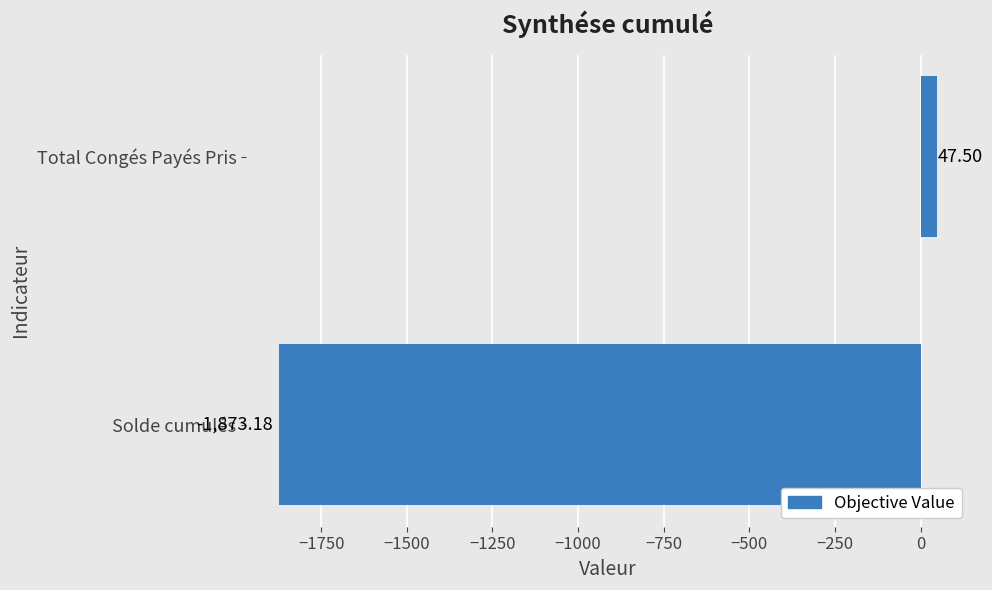

Are the bars grouped side by side (vs. stacked)?

No